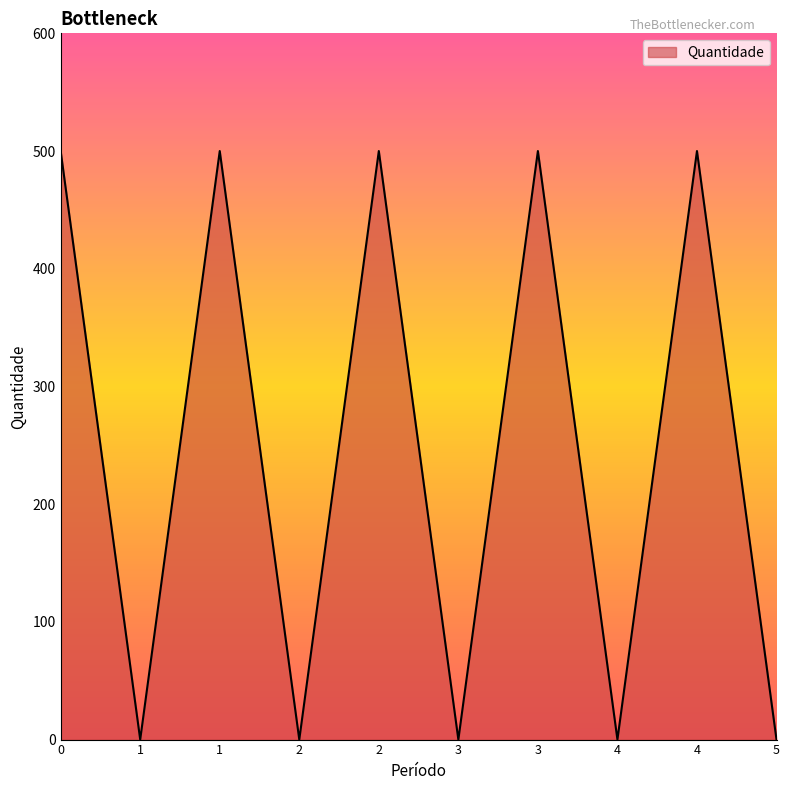

Does the chart have visible grid lines?

No